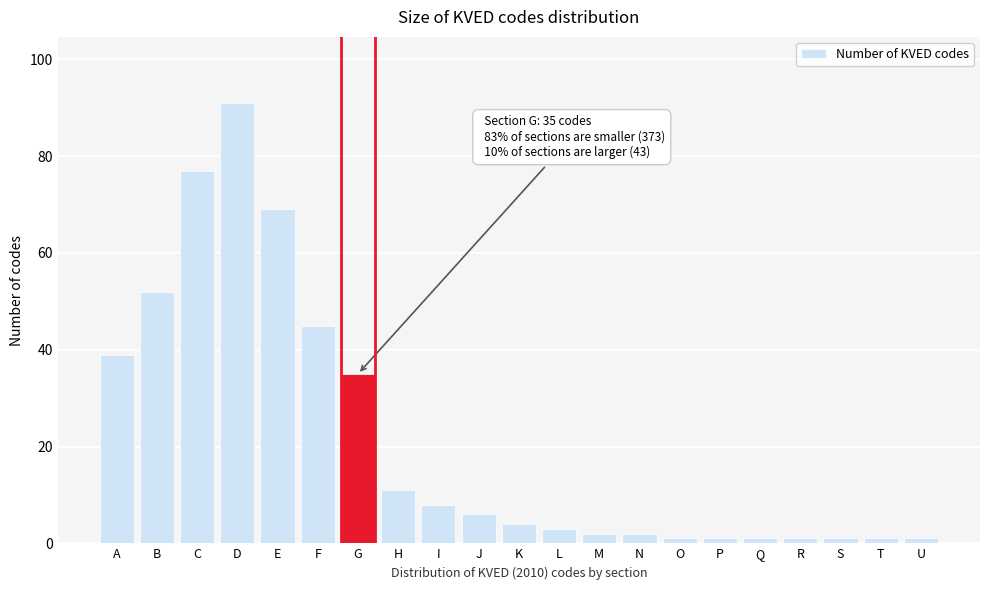

What is the greatest value displayed?

91